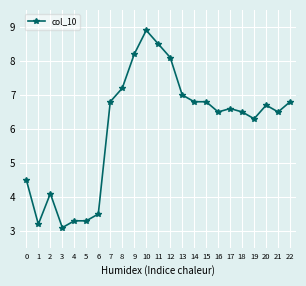

How many lines are shown in the chart?

1